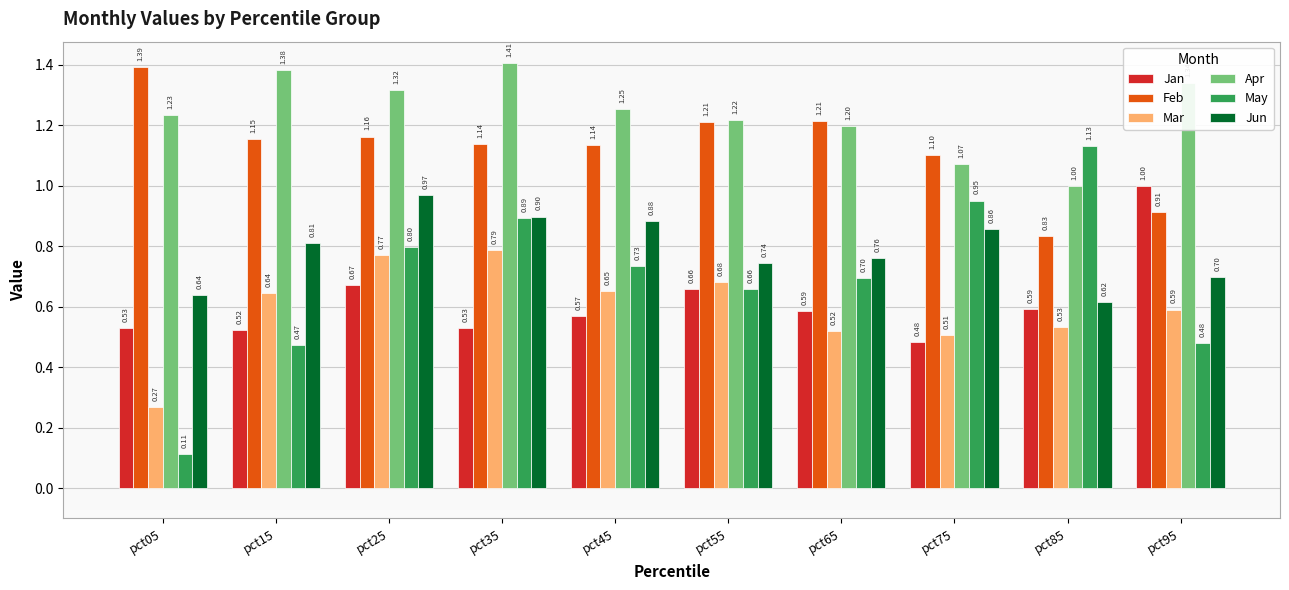

How many series are shown in this chart?

6